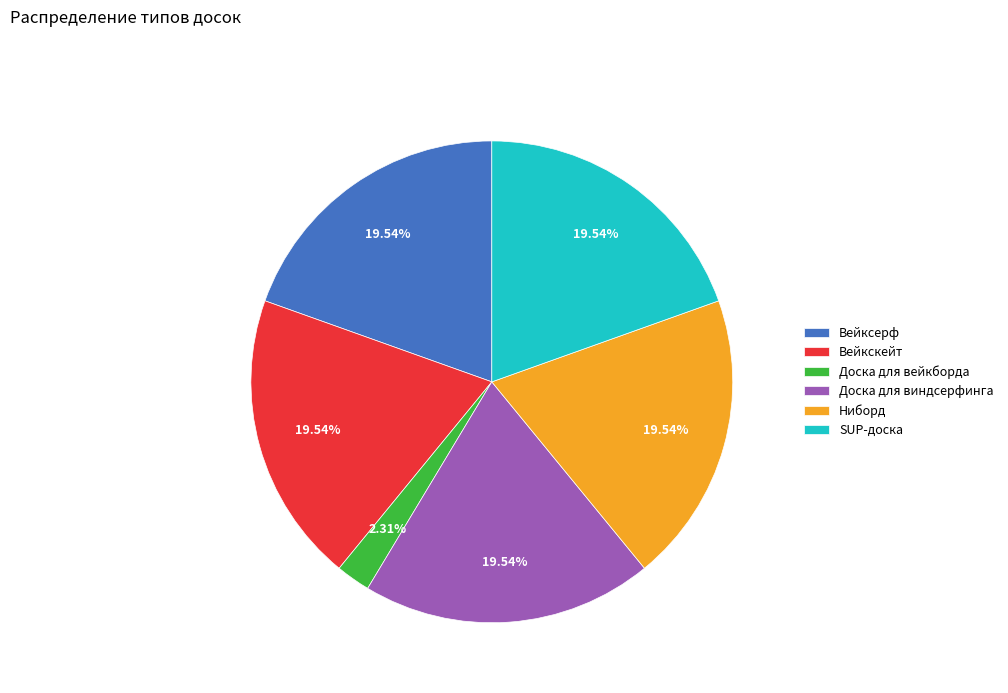

What is the smallest slice in the pie chart?

Доска для вейкборда